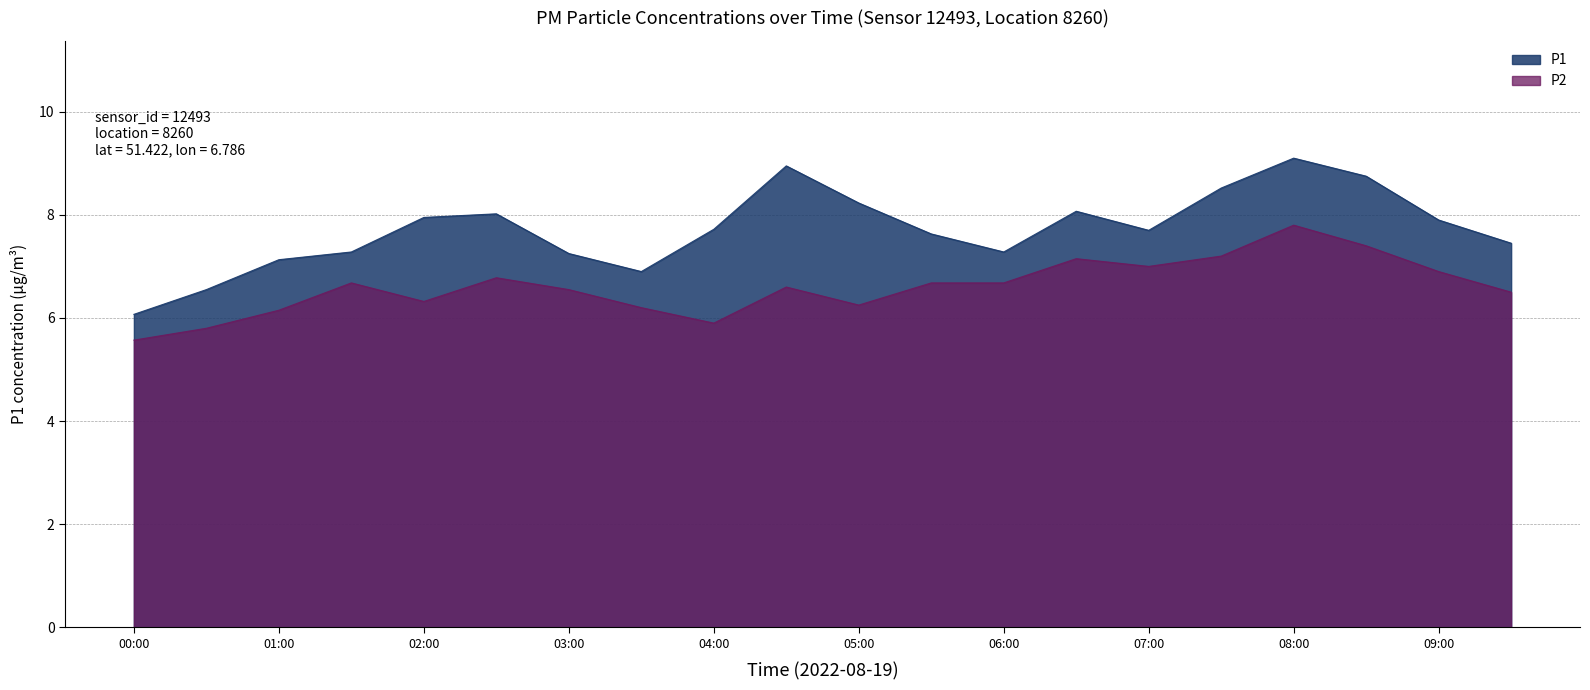

How many lines are shown in the chart?

2